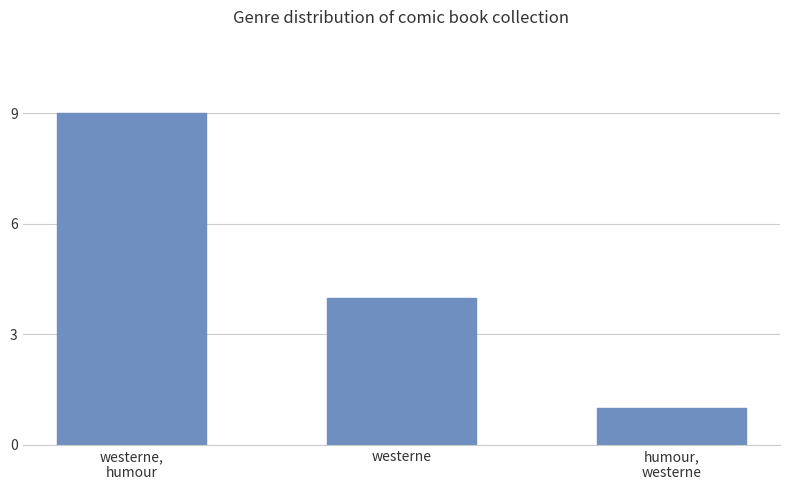

Reading left to right, list all the values displayed in this chart.

westerne,
humour=9	westerne=4	humour,
westerne=1